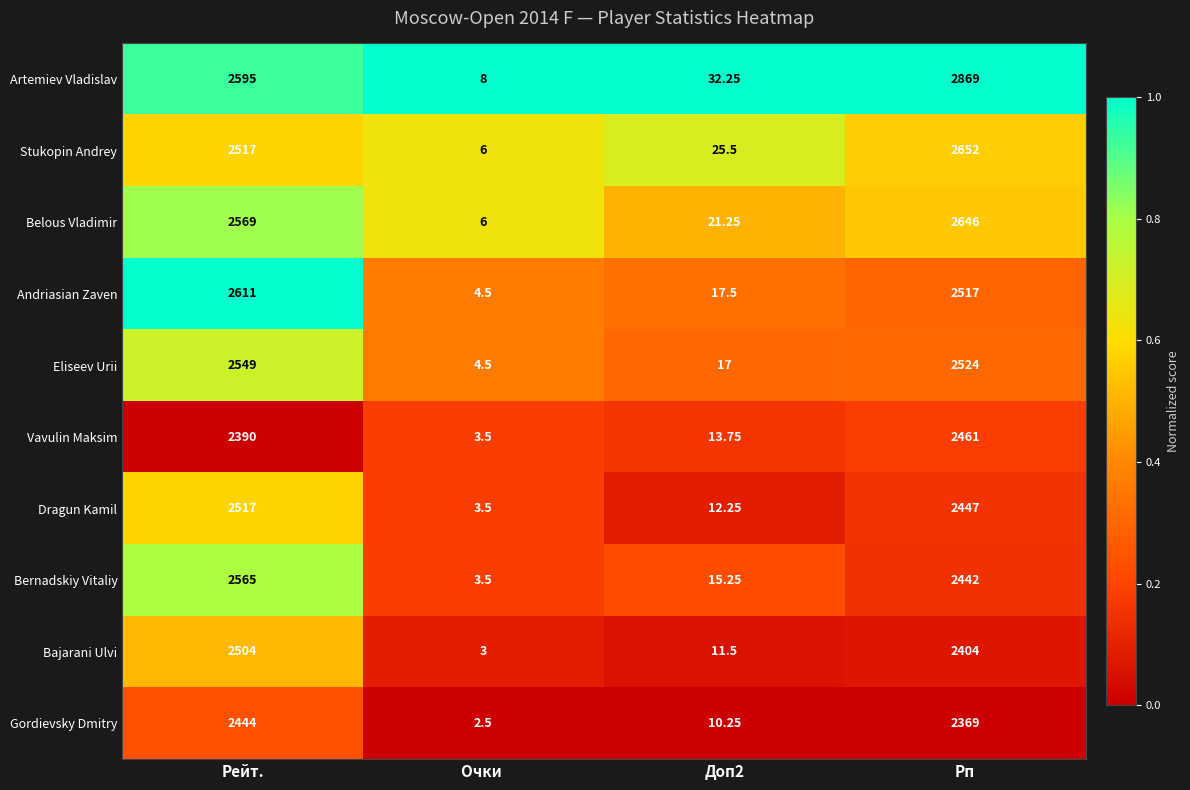

At which label does Bajarani Ulvi first exceed 2404?

Рейт.